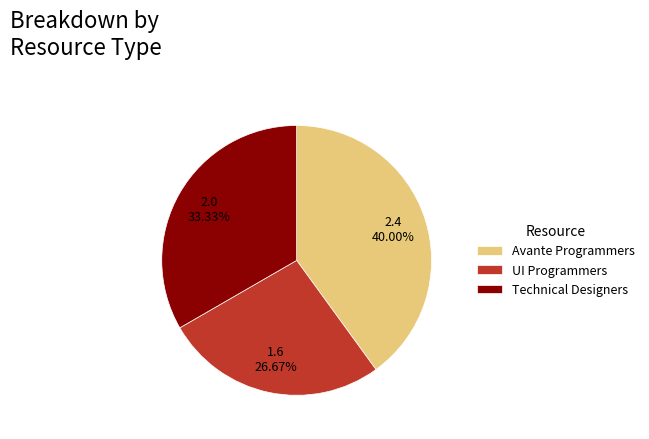

What is the smallest slice in the pie chart?

UI Programmers